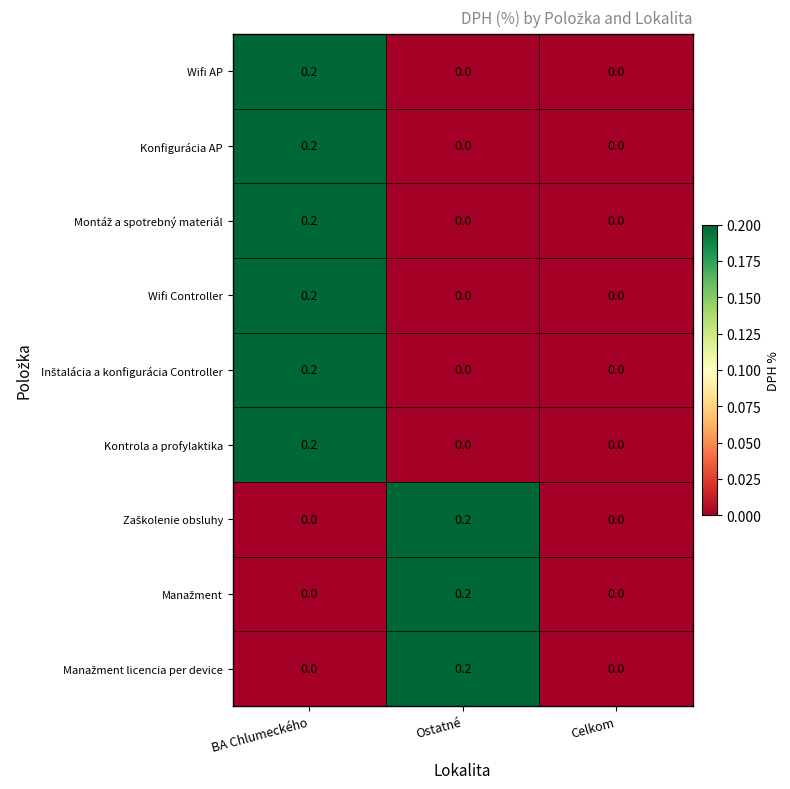

What is the total value across all series at Ostatné?

0.6